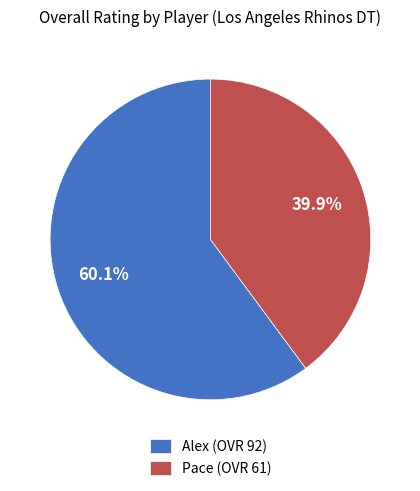

What is the largest slice in the pie chart?

Alex